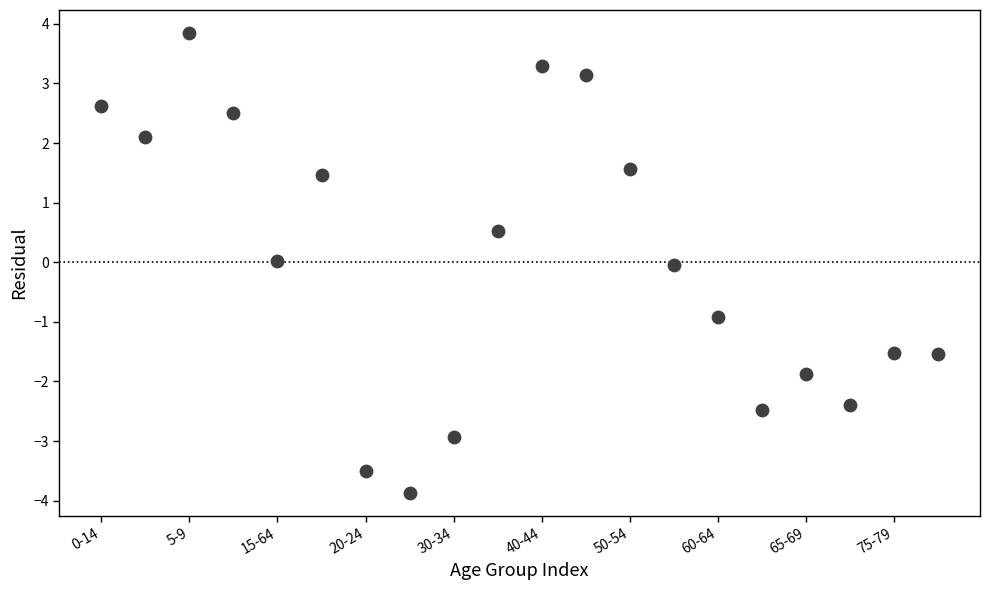

What is the range of Y values (max minus min)?

7.7